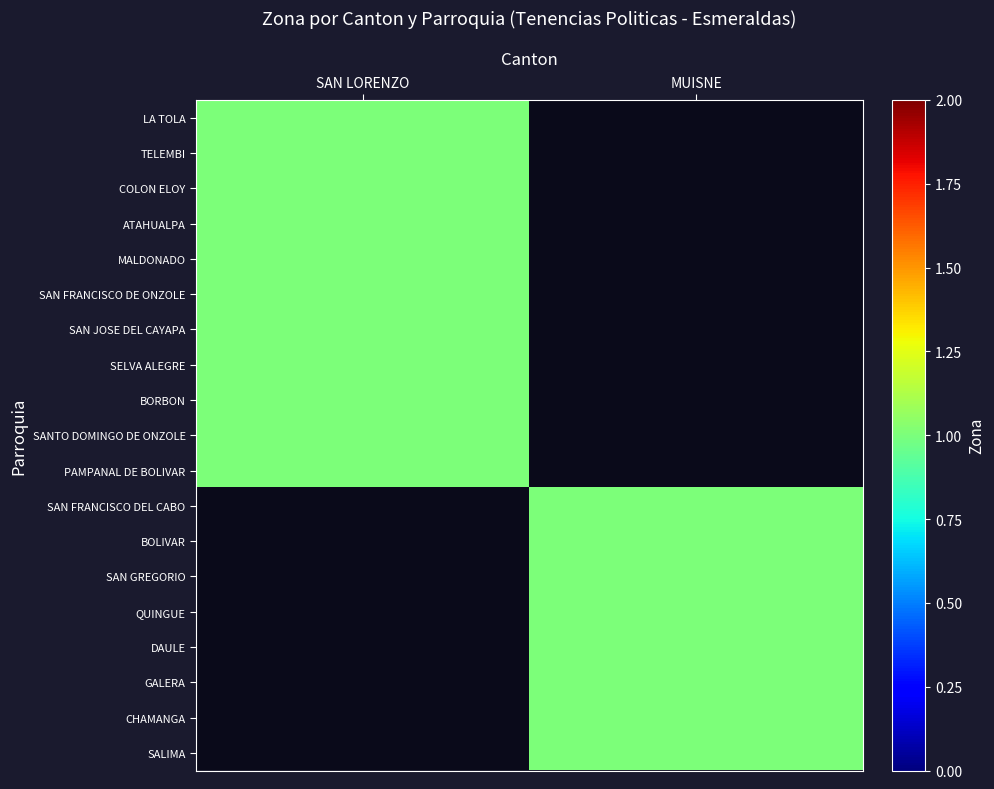

List the series in order of their overall mean, highest first.

SAN LORENZO, MUISNE